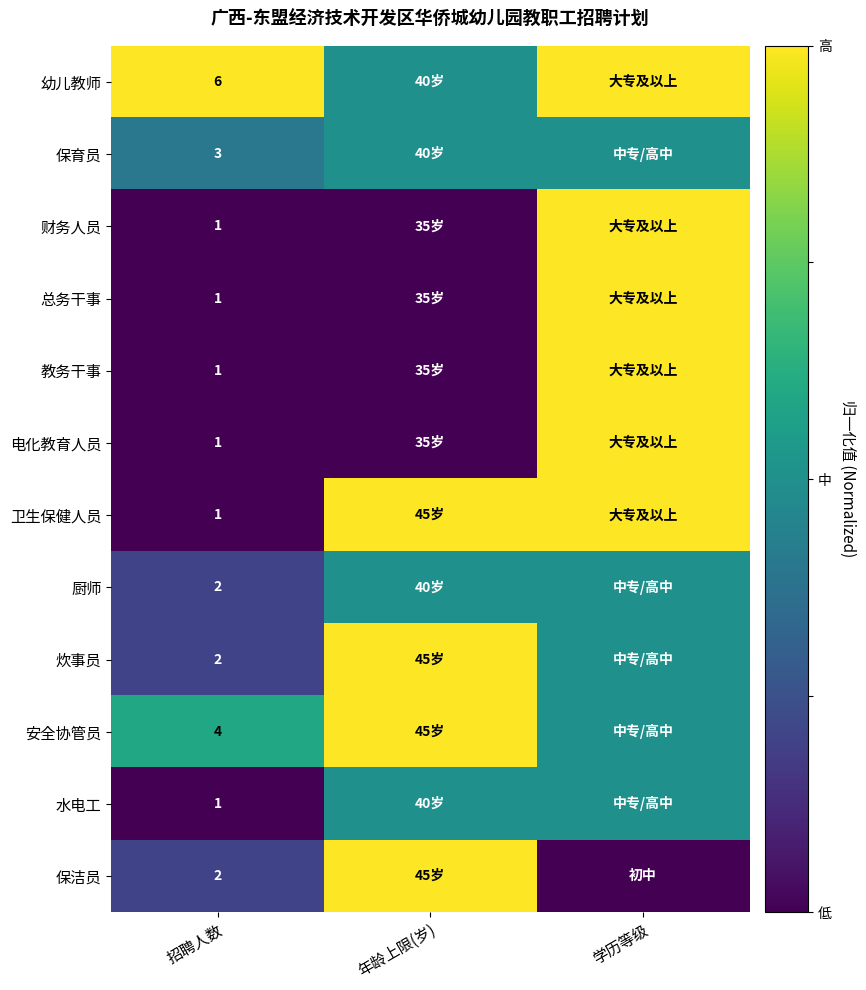

At how many categories does at least one series exceed 0?

3